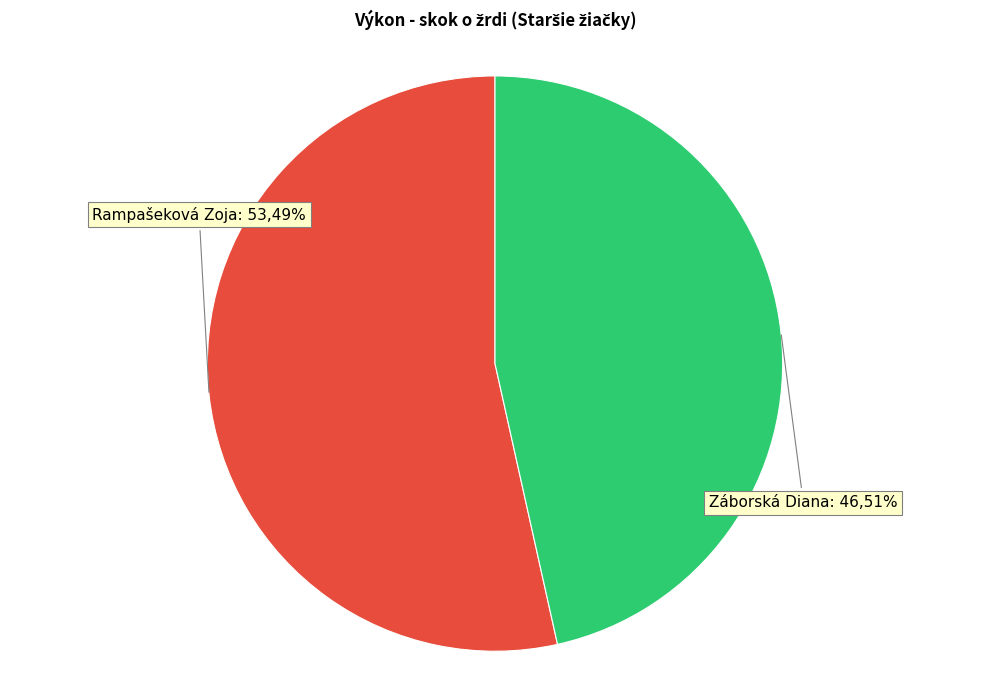

Is it true that Záborská Diana is 39% of the pie?

False